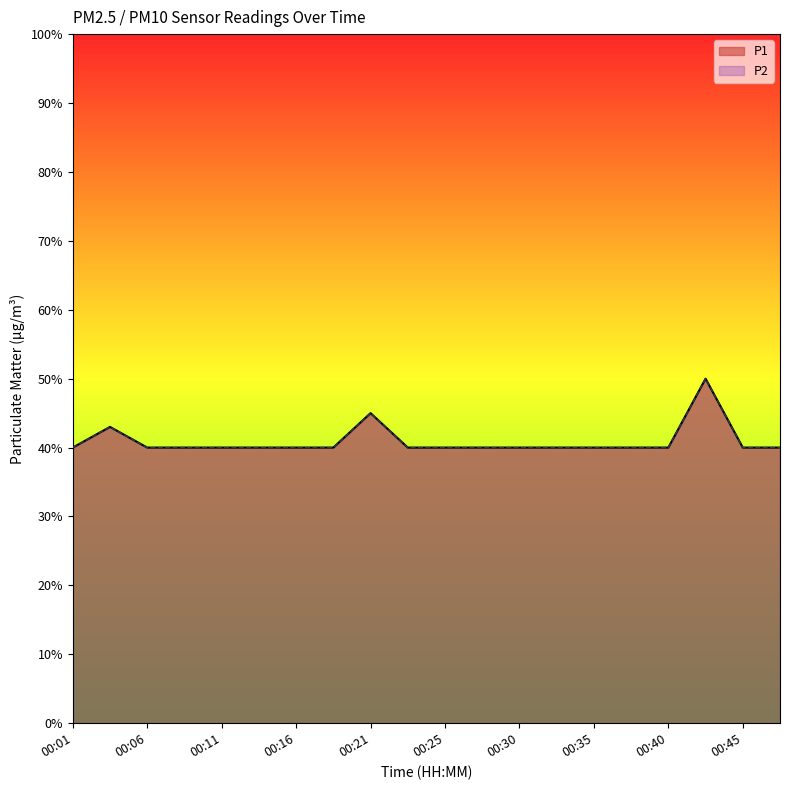

How many lines are shown in the chart?

2